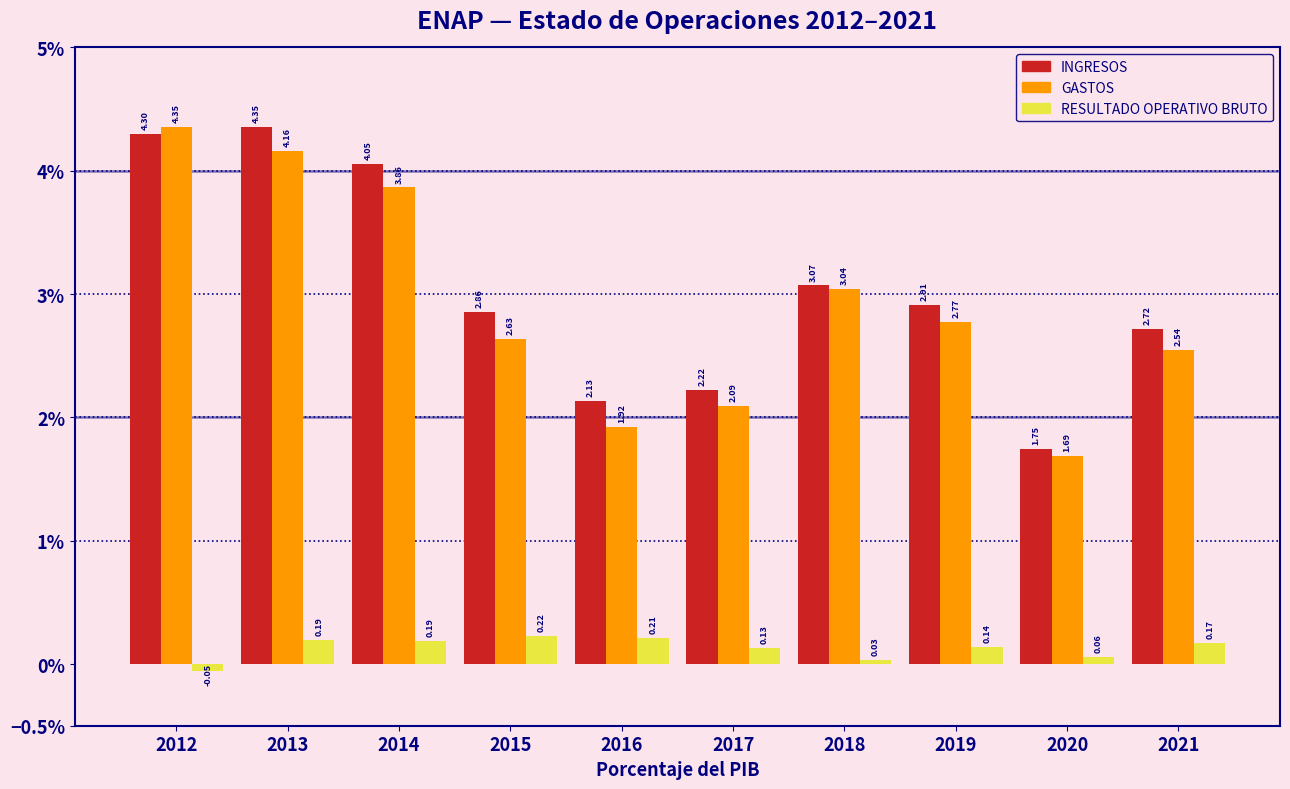

Which series has the widest spread of values?

GASTOS